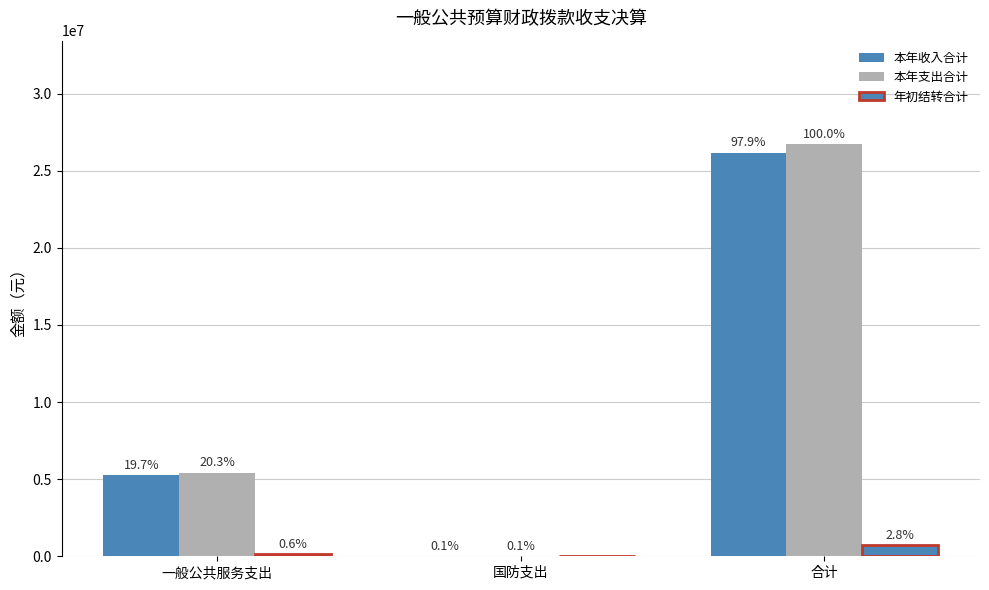

What is the maximum value shown in the chart?

26741043.1